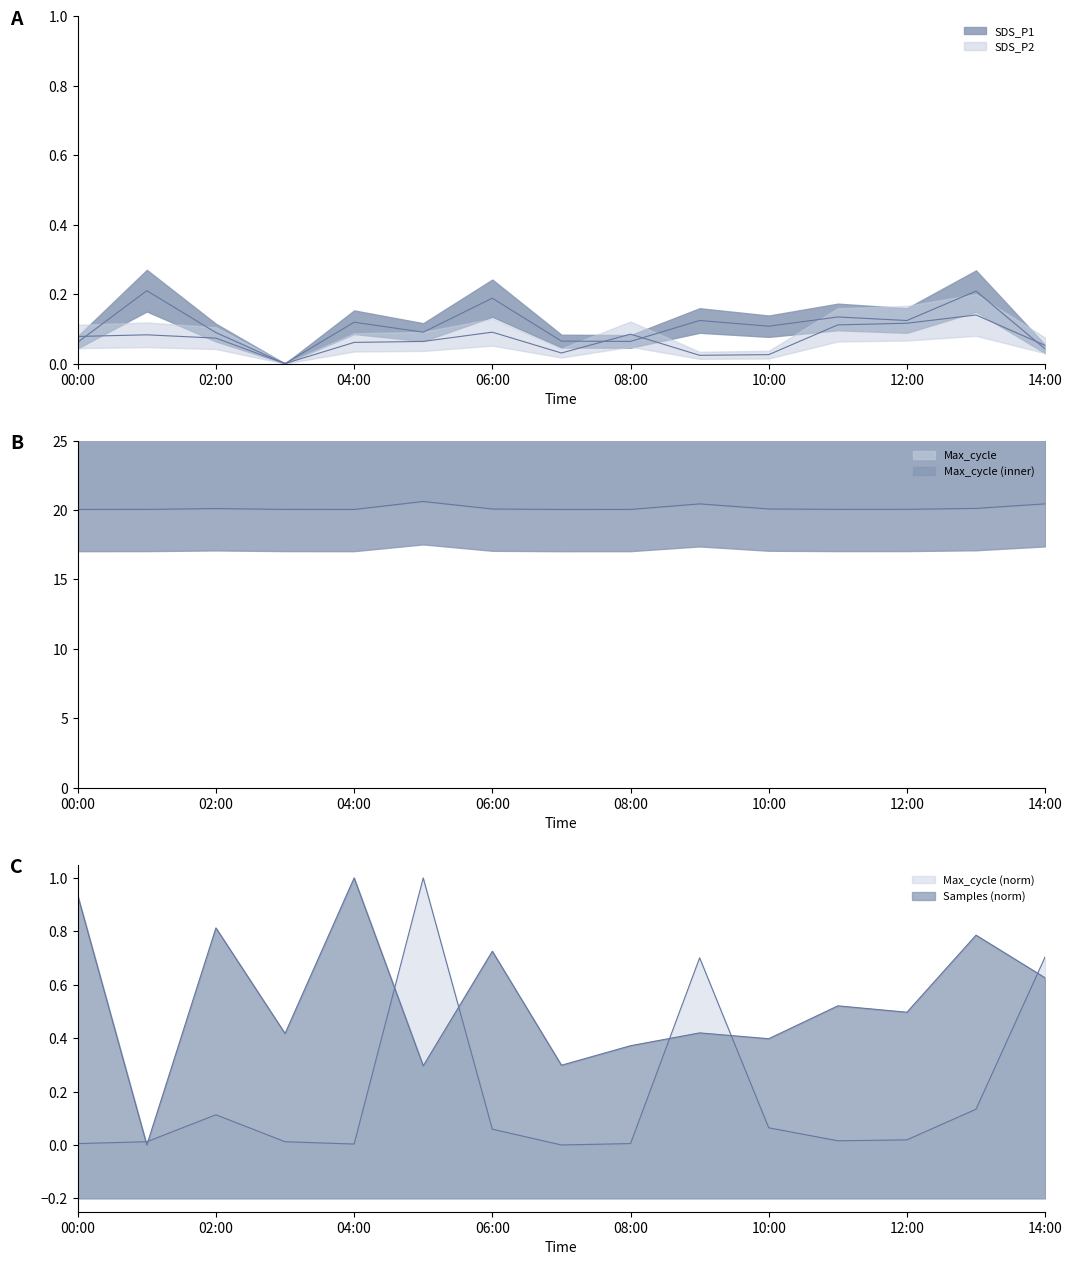

True or false: Max_cycle has a value of 20.1 at 10:00.

True